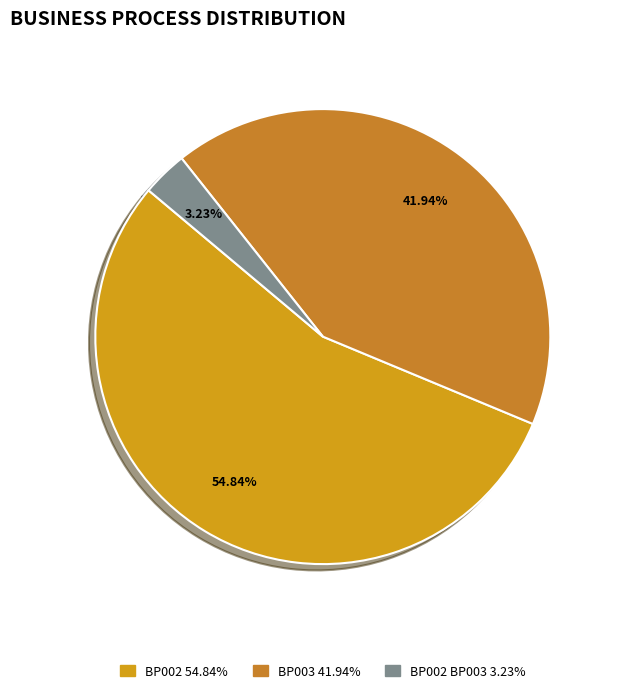

Which category has the smallest portion of the pie?

BP002
BP003